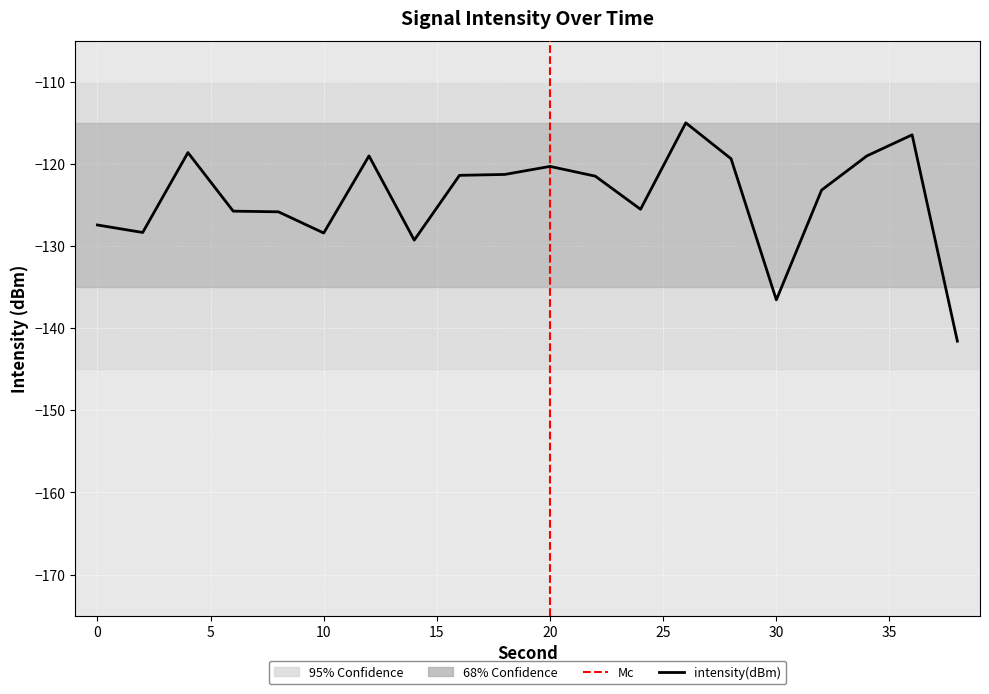

What is the smallest value displayed?

-141.6